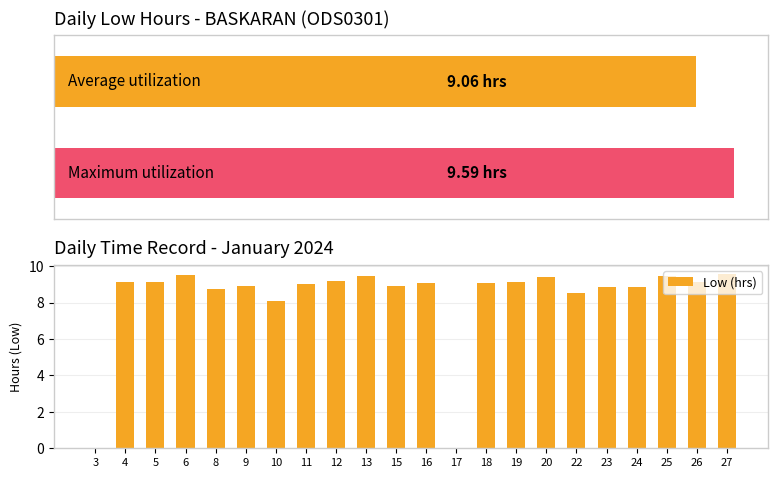

At which category does the chart reach its minimum across all series?

3